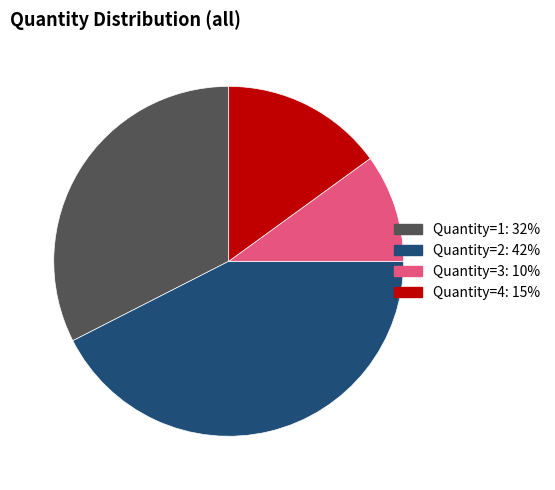

Is there a majority slice in this chart?

No